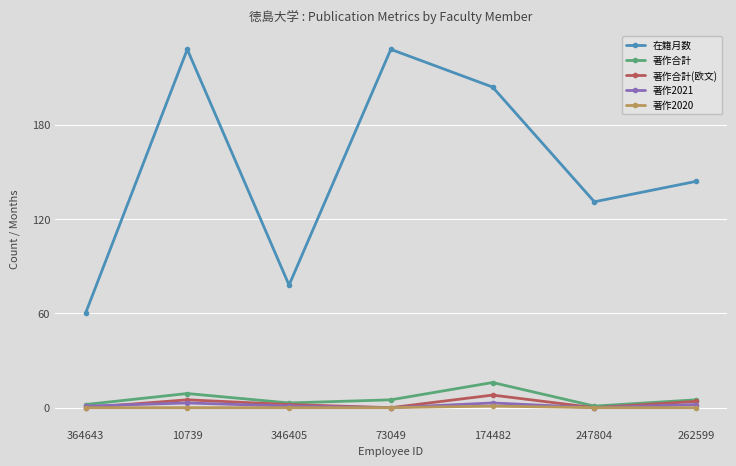

Where is the first local maximum for 著作合計?

10739